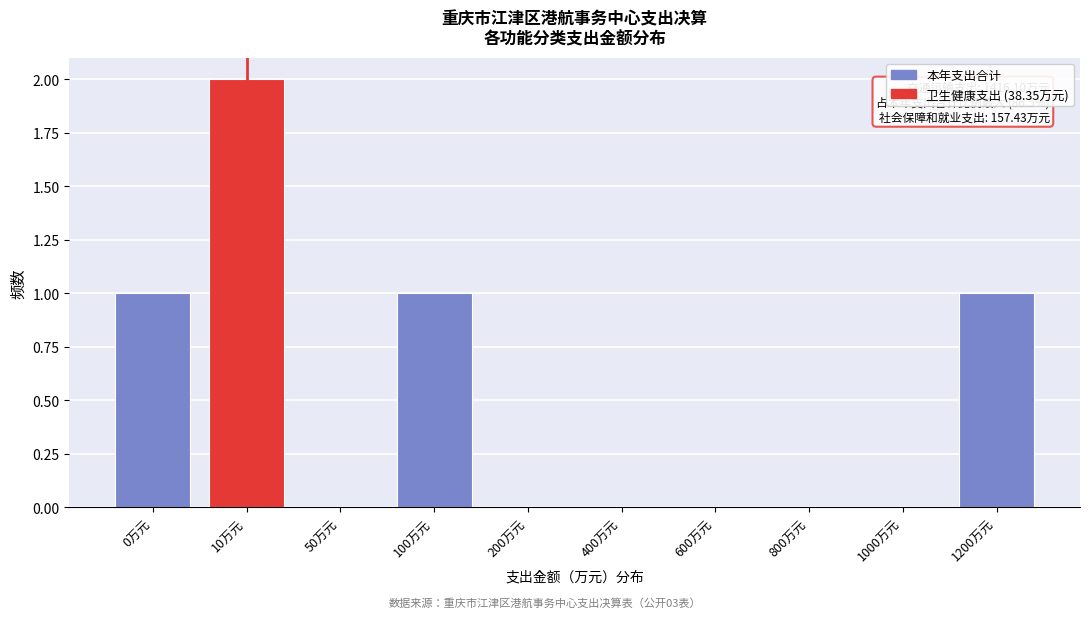

Reading right to left, extract all data points from this chart.

1200万元=1	1000万元=0	800万元=0	600万元=0	400万元=0	200万元=0	100万元=1	50万元=0	10万元=2	0万元=1